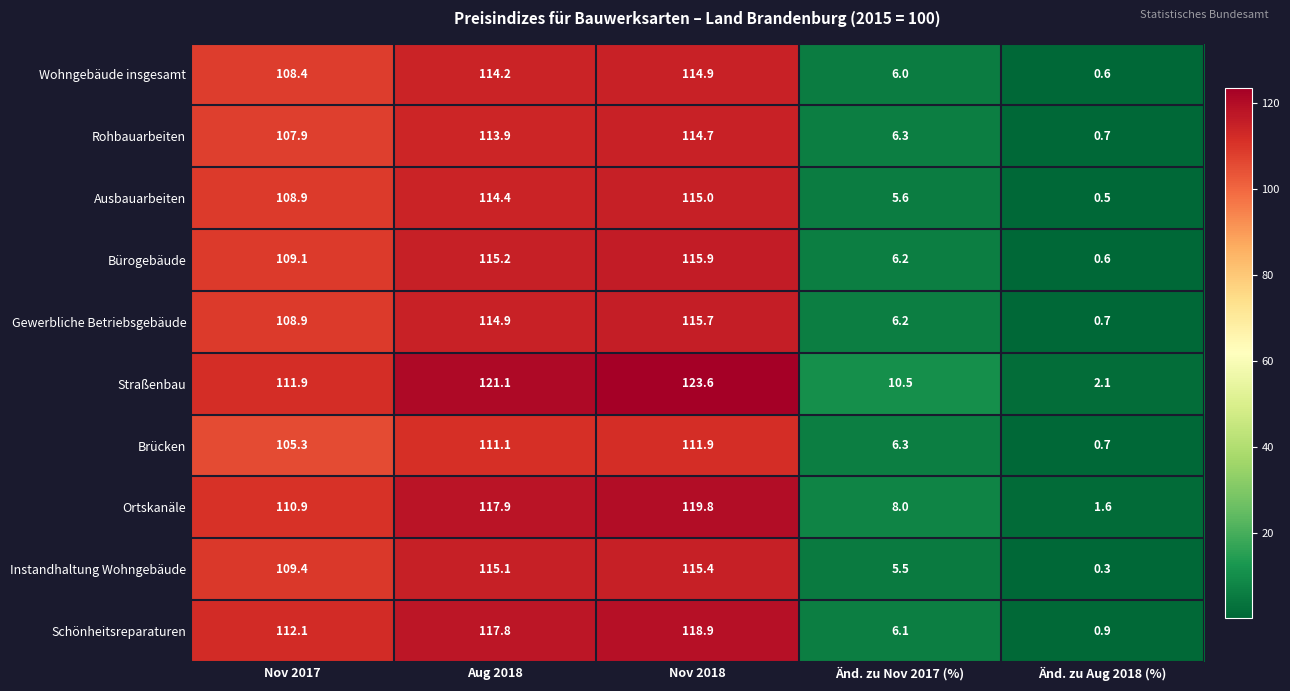

Rank the series at Aug 2018 from highest to lowest value.

Straßenbau, Ortskanäle, Schönheitsreparaturen, Bürogebäude, Instandhaltung Wohngebäude, Gewerbliche Betriebsgebäude, Ausbauarbeiten, Wohngebäude insgesamt, Rohbauarbeiten, Brücken